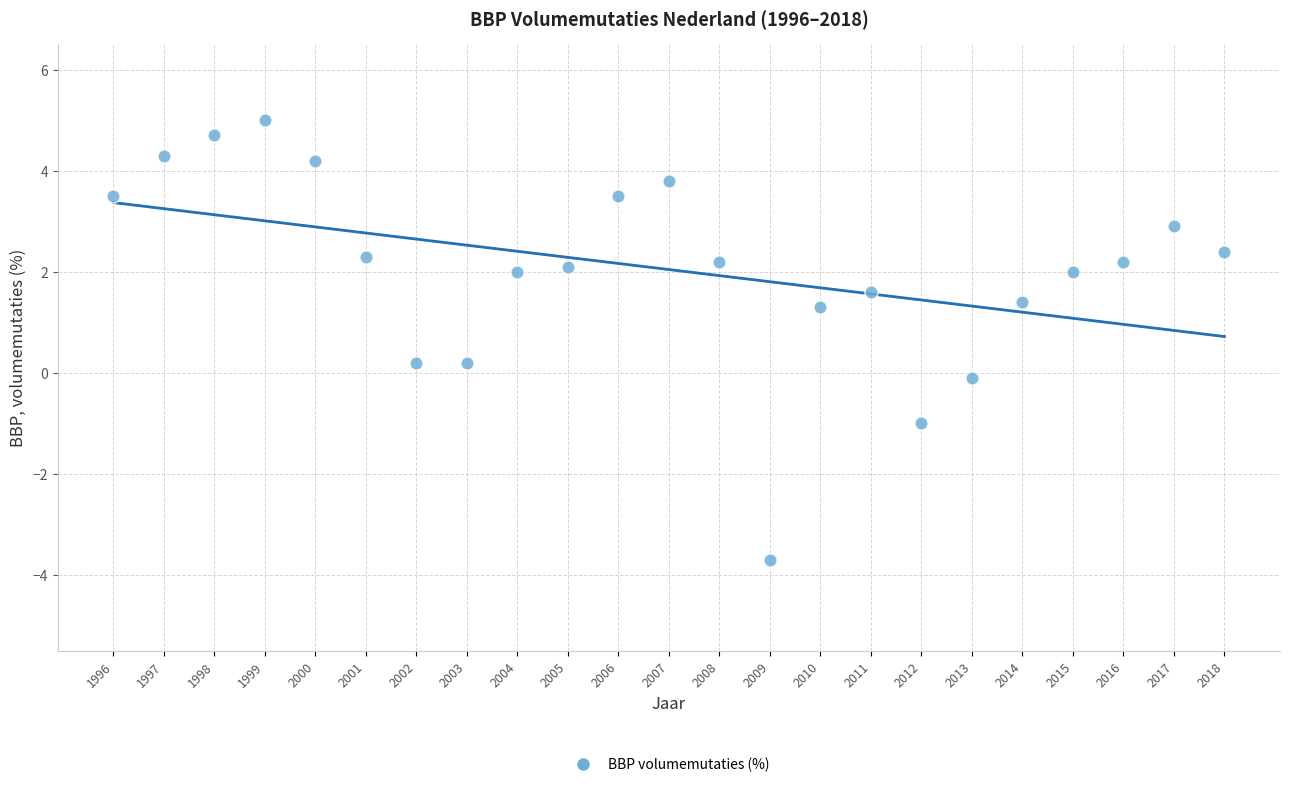

What is the range of Y values (max minus min)?

8.7